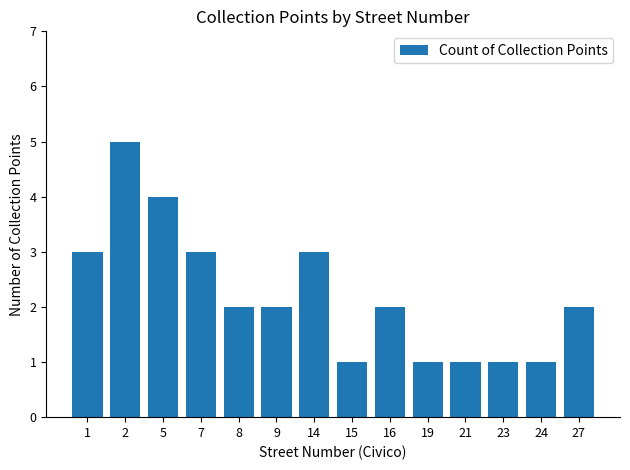

What is the difference between the maximum and minimum values?

4